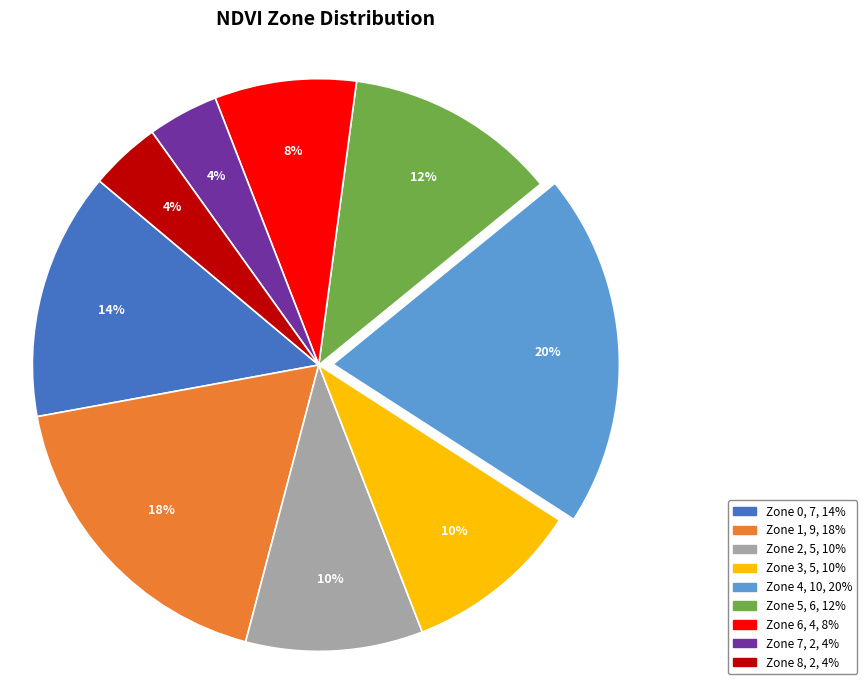

Does Zone 5 represent more than half of the total?

No